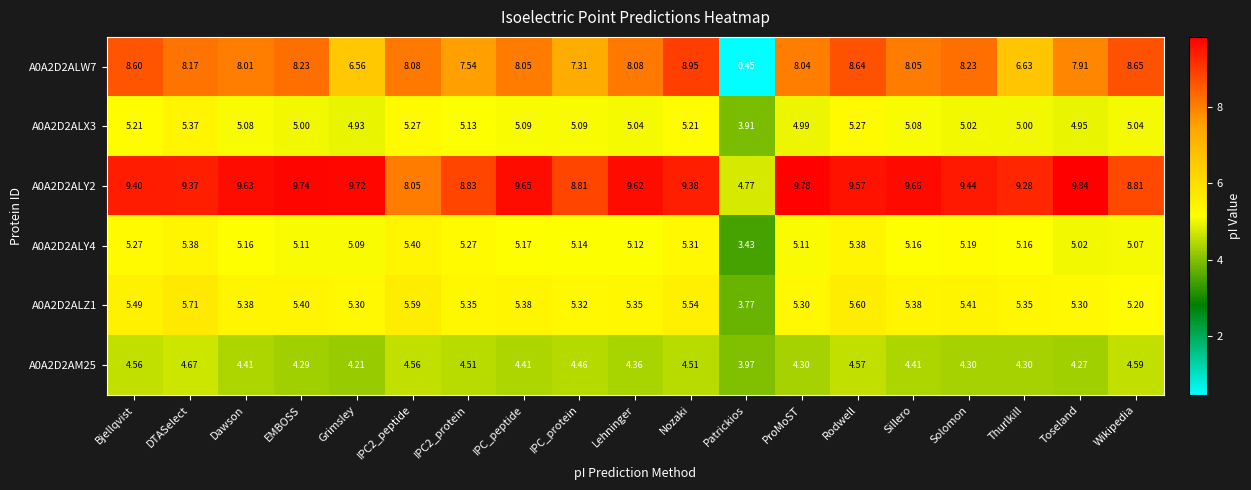

At which category does the chart reach its minimum across all series?

Patrickios